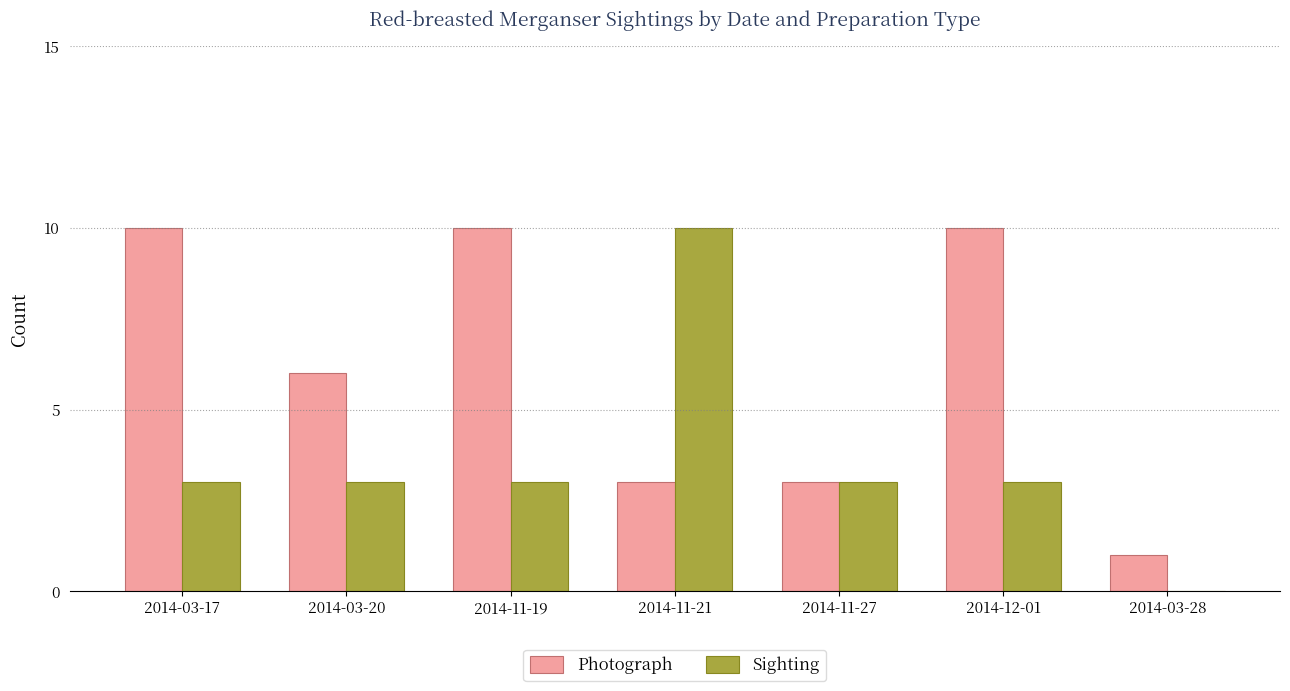

What is the maximum value for Photograph?

10